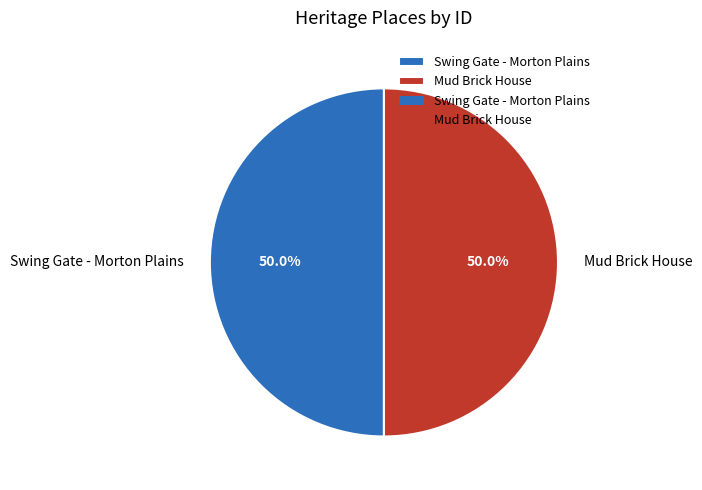

Do Swing Gate - Morton Plains and Mud Brick House together represent more than half of the pie?

Yes